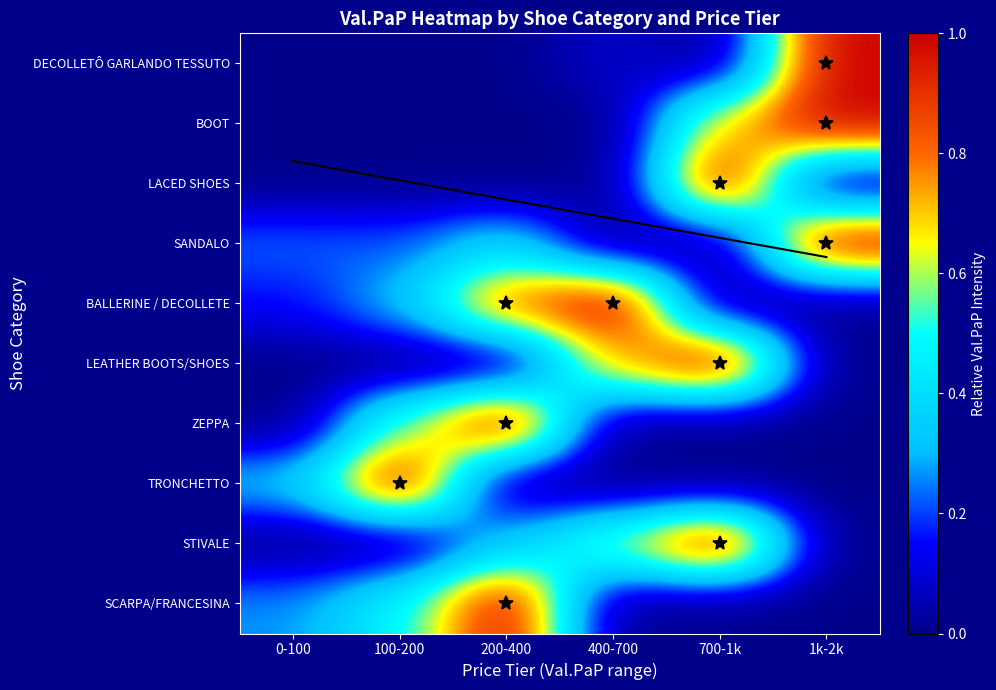

Is the value of STIVALE at 100-200 greater than the value of LEATHER BOOTS/SHOES at 700-1k?

No